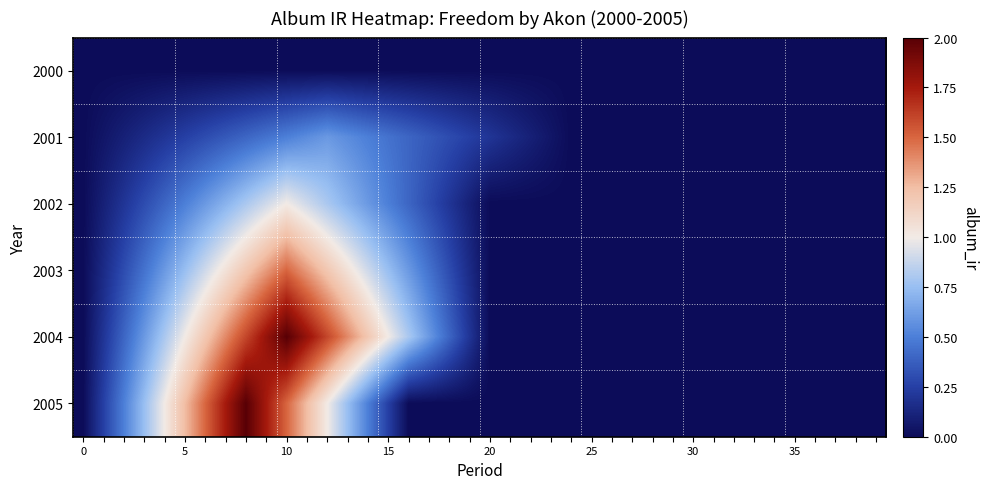

Count the number of categories in the chart.

40